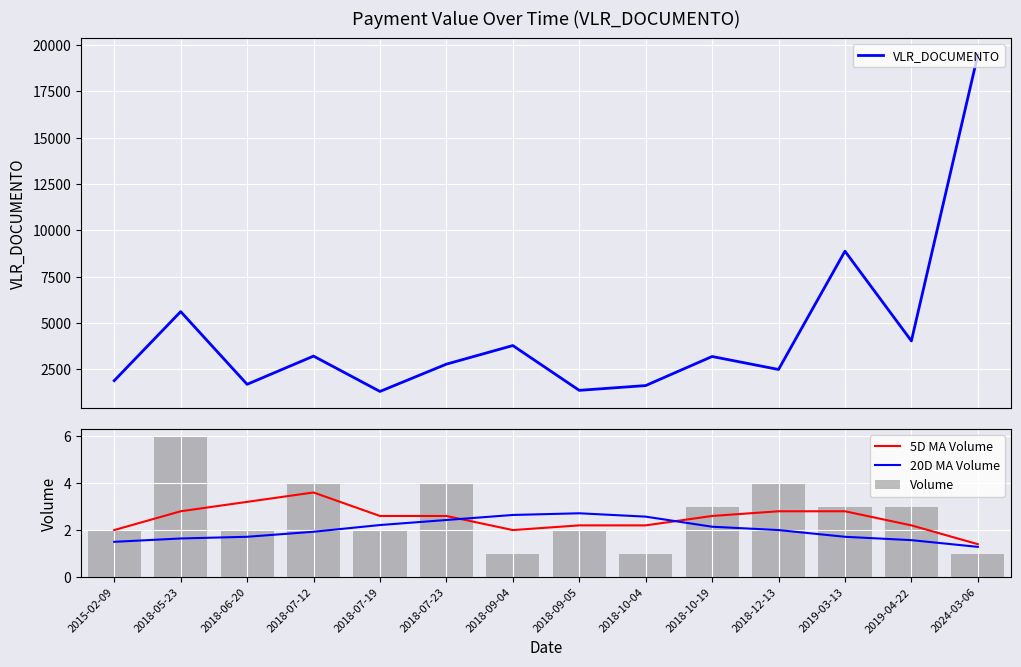

How many series are shown in this chart?

4